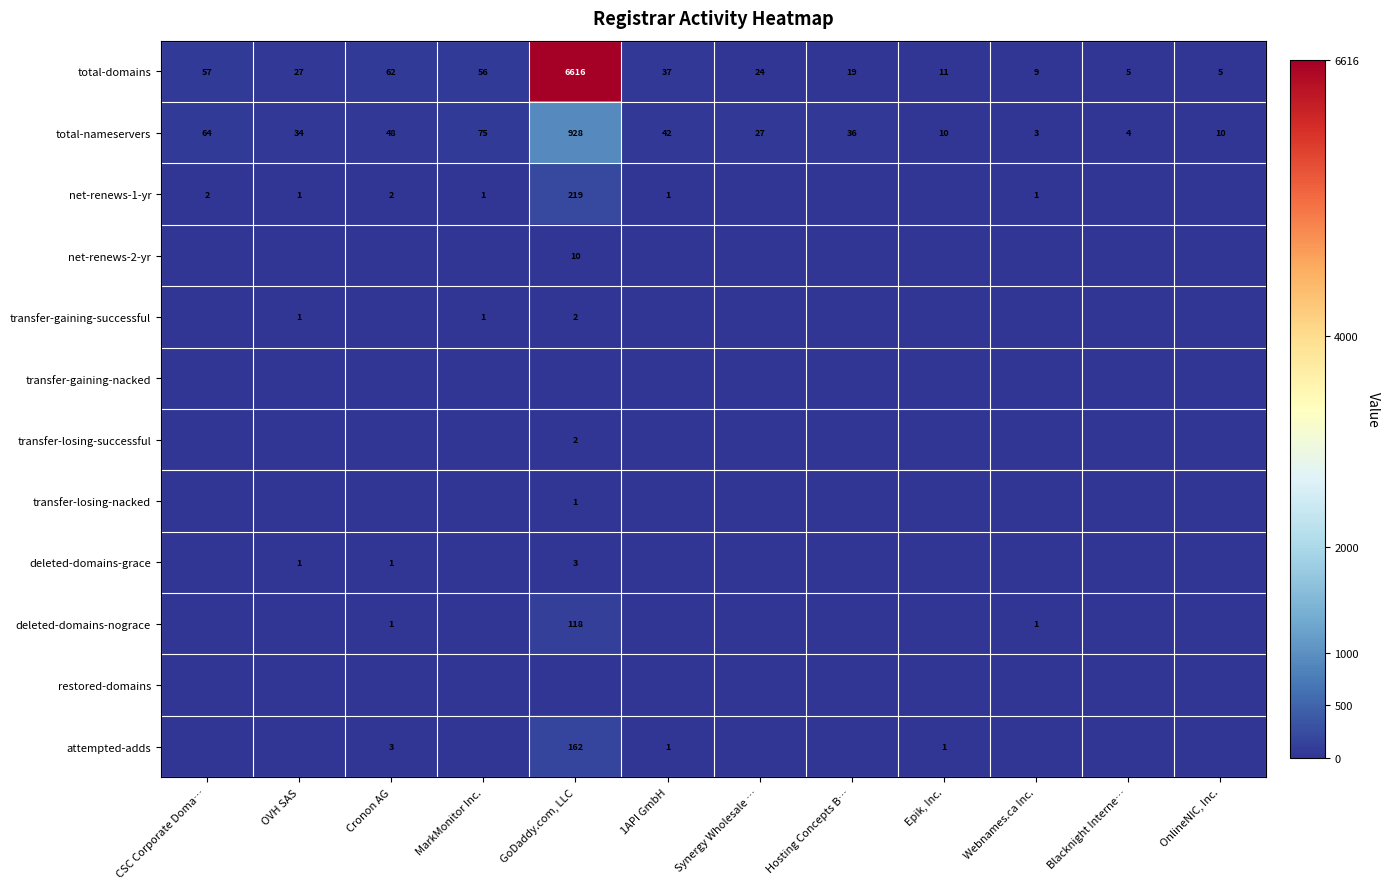

How many values in the total-domains series are below 27?

6